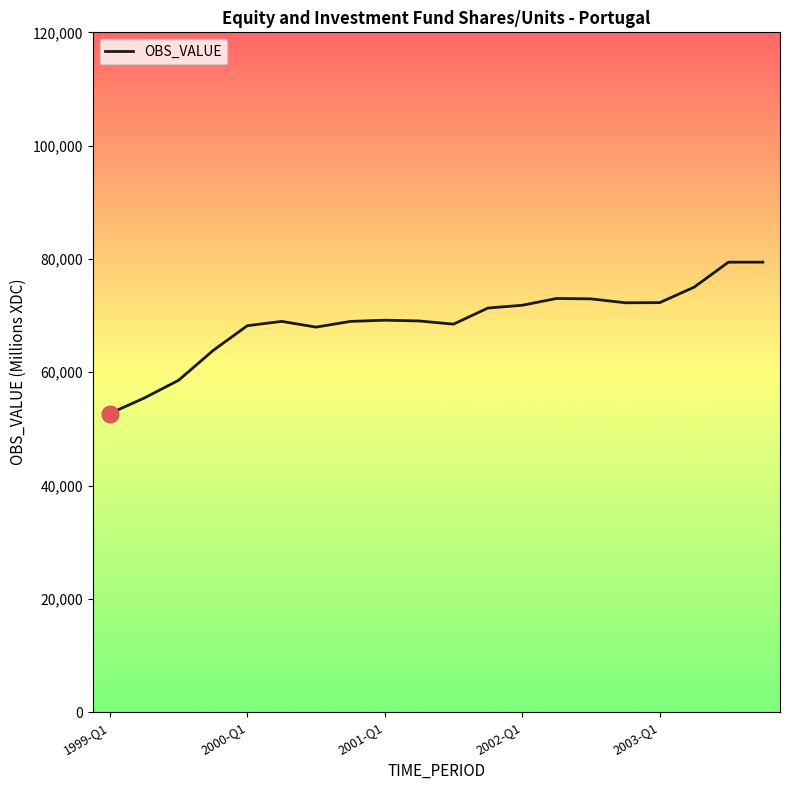

What is the maximum value shown in the chart?

79430.9